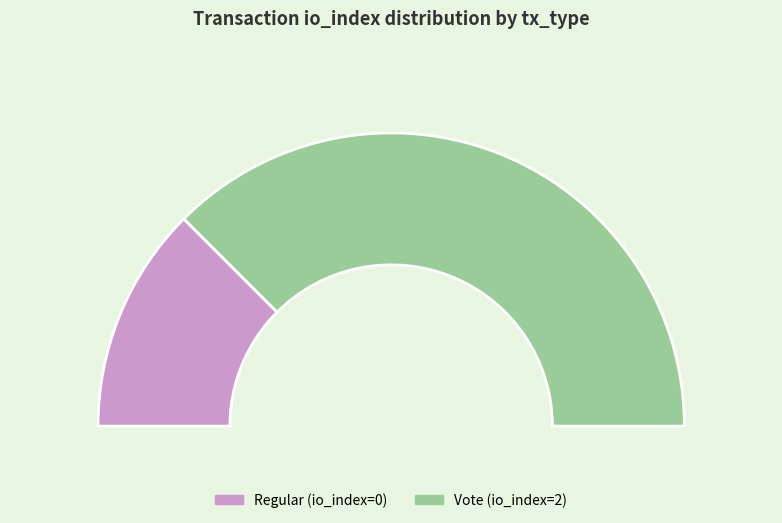

Is there a majority slice in this chart?

Yes